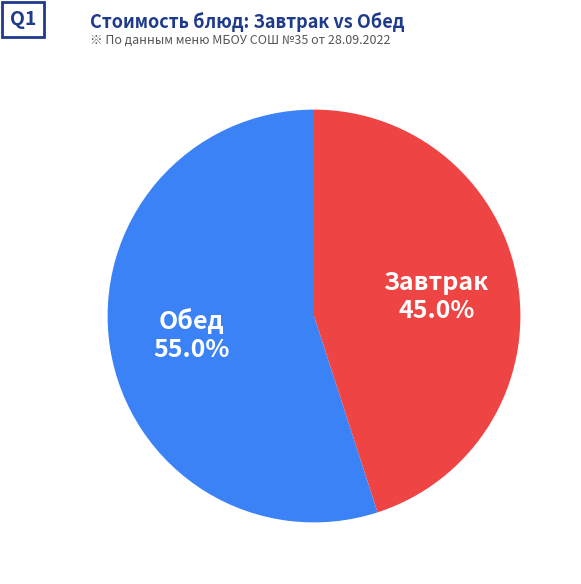

Is there a majority slice in this chart?

Yes